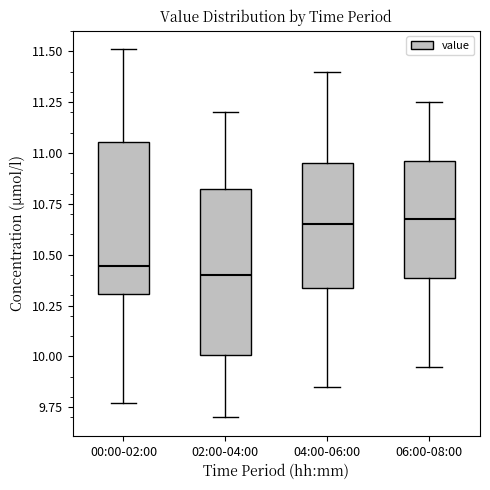

Reading left to right, read every box against the y-axis: the position of its median line, the range the box covers, and the ends of its whiskers. The values are not printed on the chart, so give them approximately, as read against the axis.

00:00-02:00: median 10.45, box 10.30 to 11.05, whiskers 9.75 to 11.50
02:00-04:00: median 10.40, box 10.00 to 10.85, whiskers 9.70 to 11.20
04:00-06:00: median 10.65, box 10.35 to 10.95, whiskers 9.85 to 11.40
06:00-08:00: median 10.70, box 10.40 to 10.95, whiskers 9.95 to 11.25